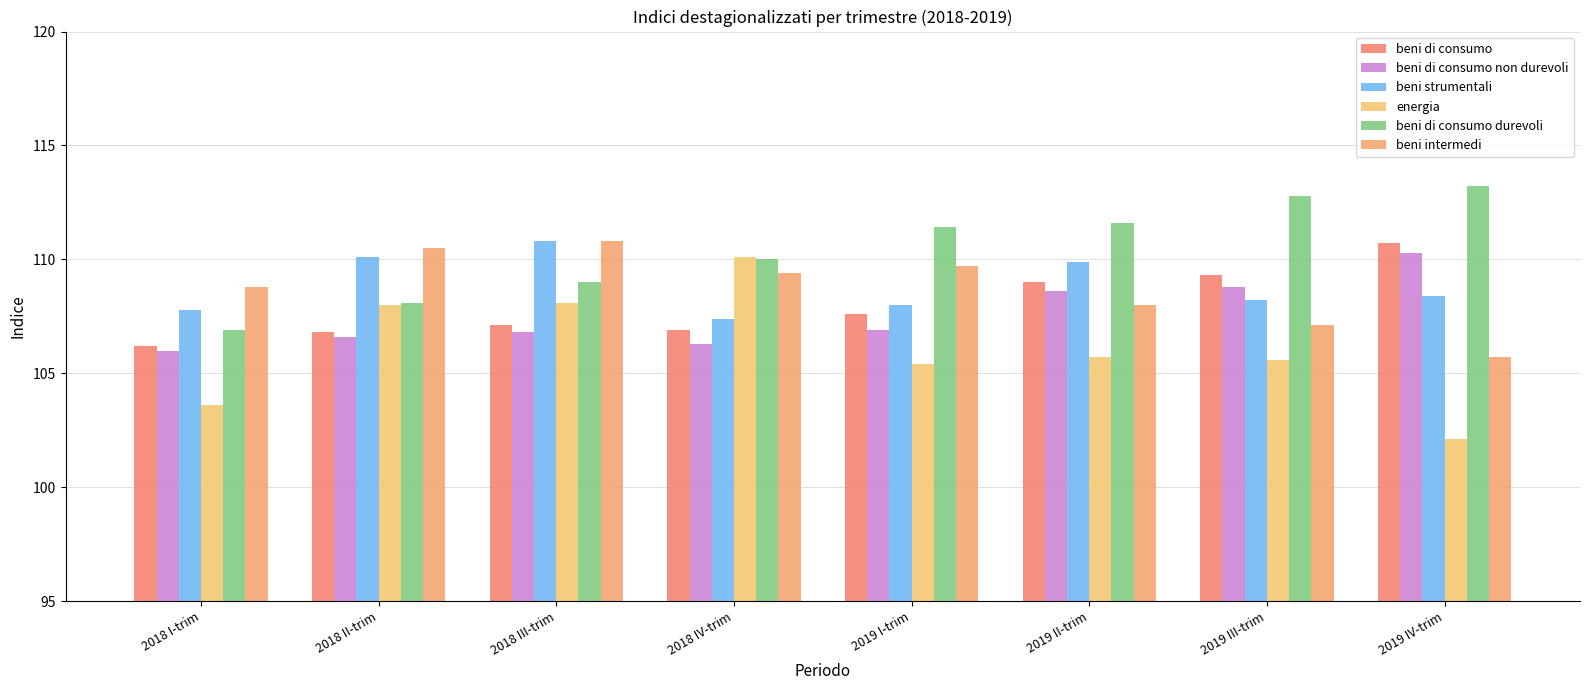

At how many categories does at least one series exceed 105?

8